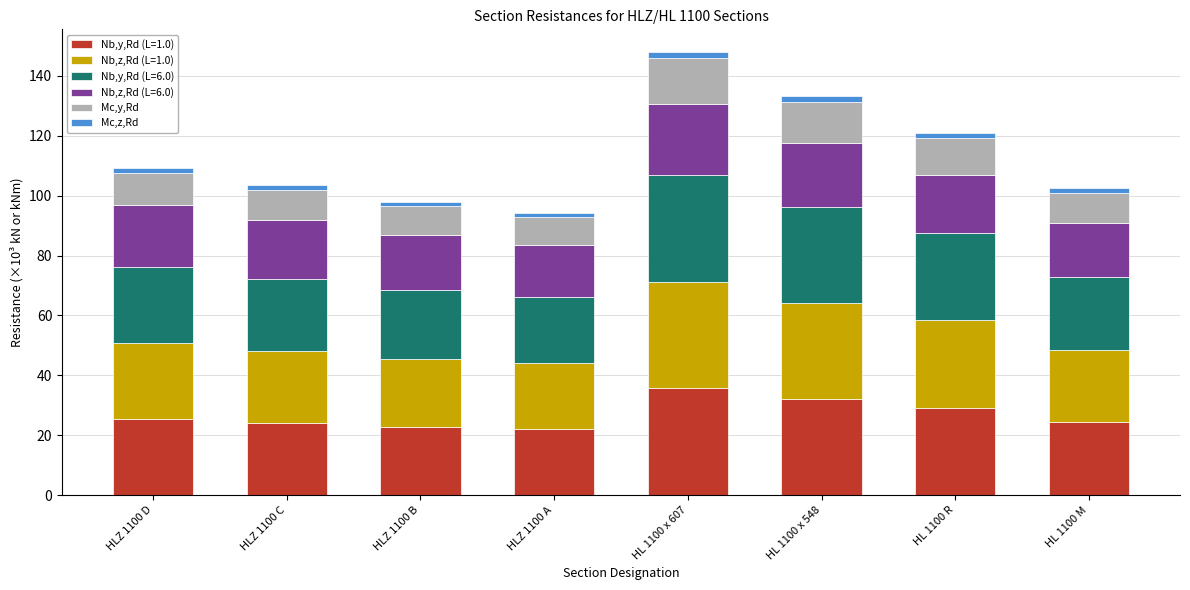

What is the minimum value for Nb,y,Rd (L=1.0)?

22.0